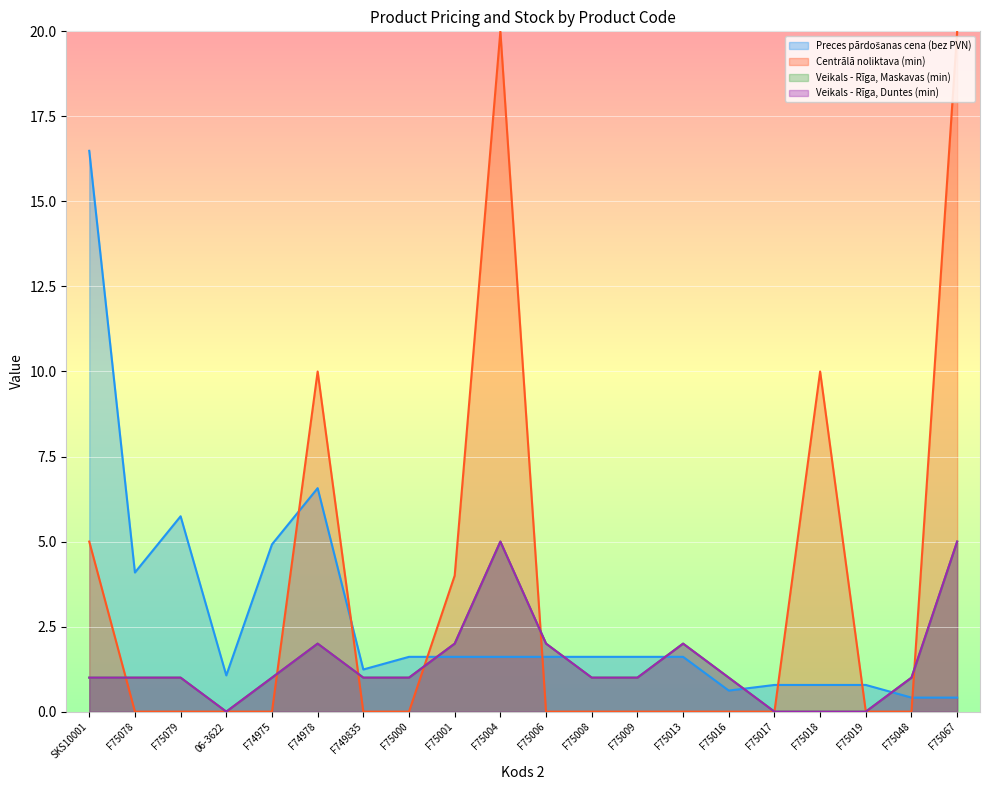

What is the value of the Veikals - Rīga, Duntes (min) point at the 6th from the left?

2.0